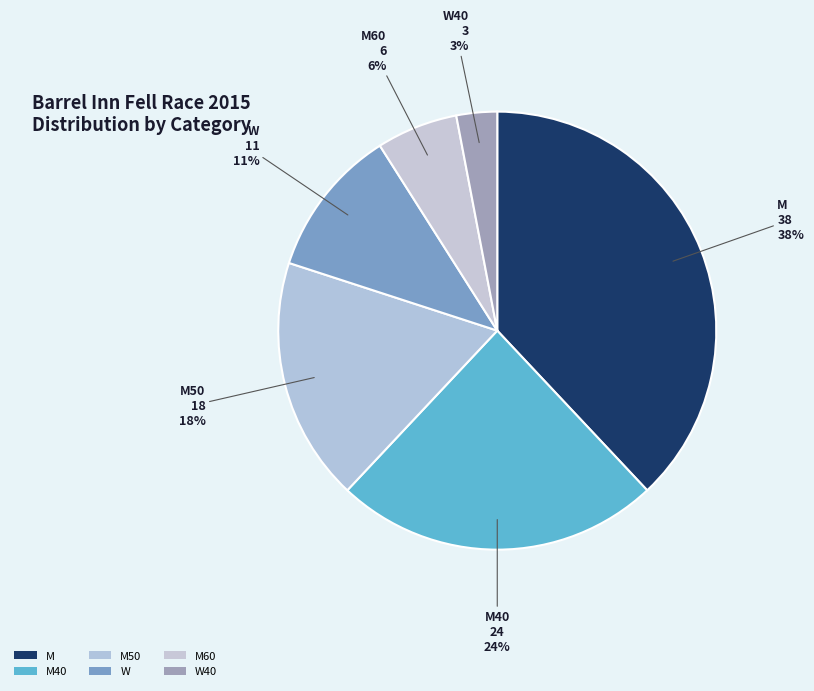

The W slice represents 11% of the pie. True or false?

True